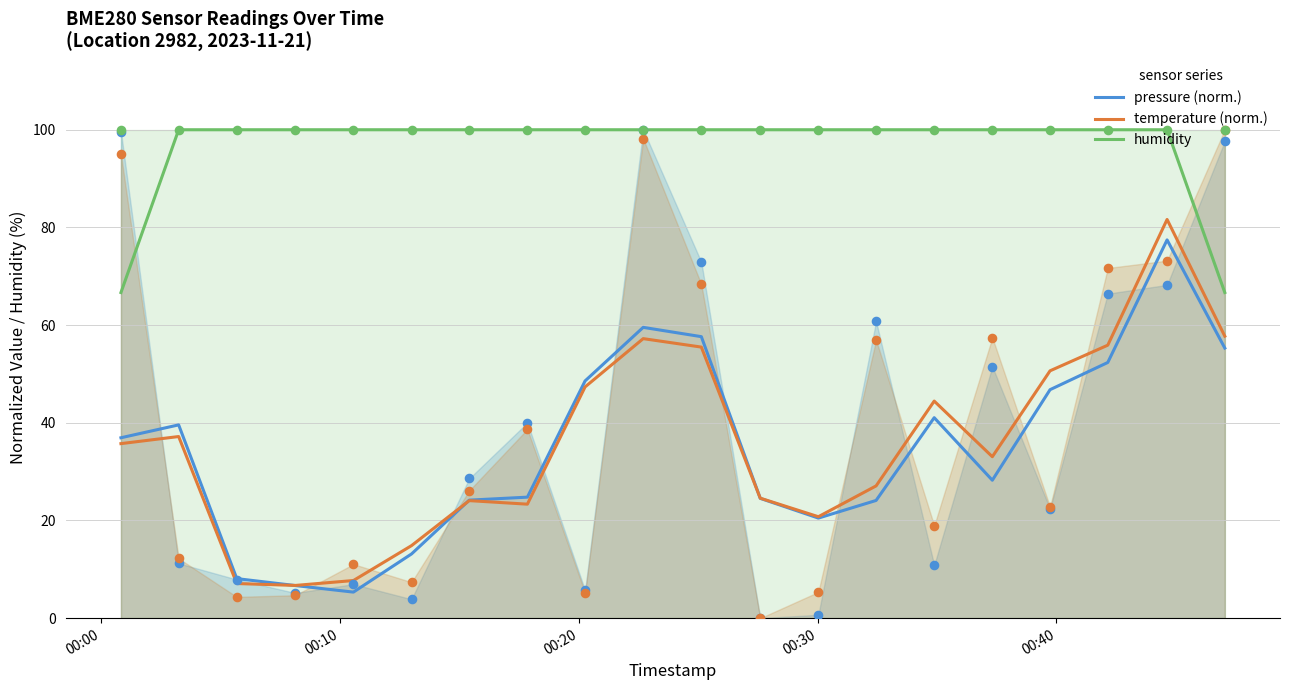

What are all the series names shown in the legend?

pressure (norm.), temperature (norm.), humidity